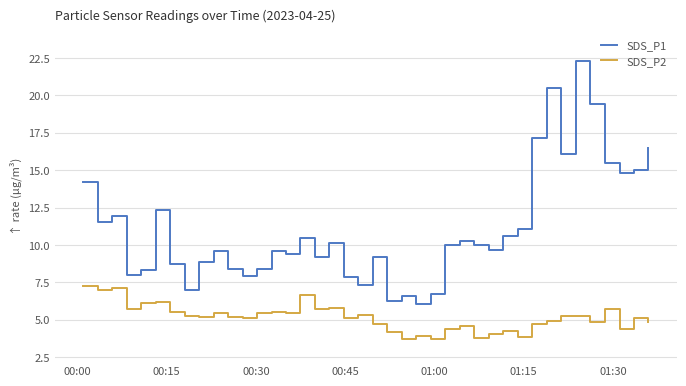

Which series has the largest range (max minus min)?

SDS_P1